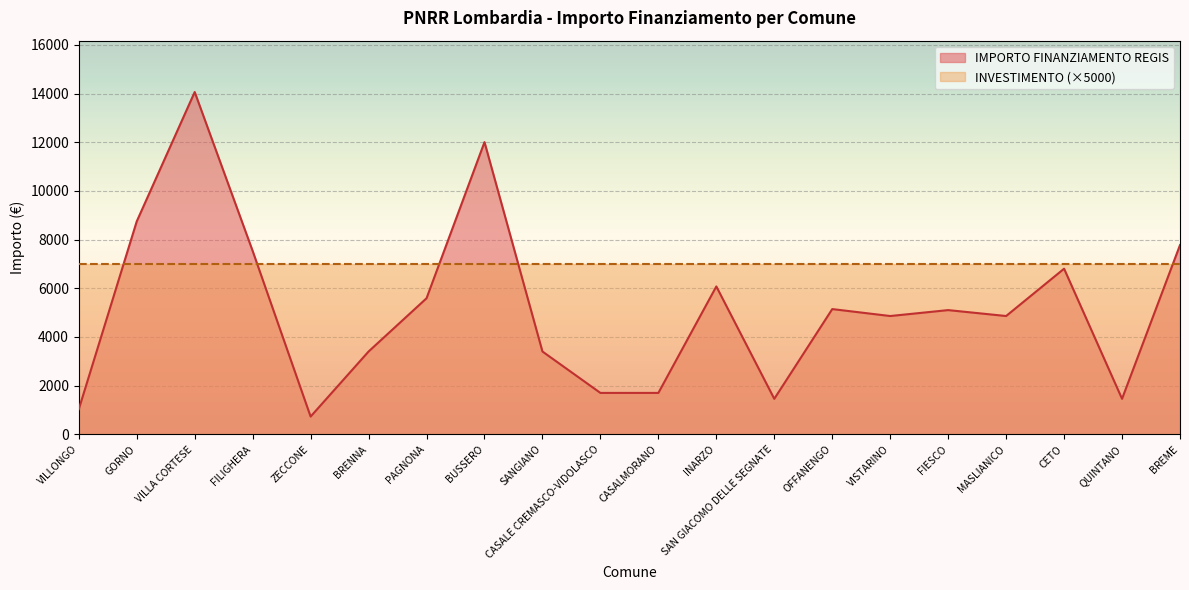

How many interior local valleys (lower than both neighbors) does the data have?

5